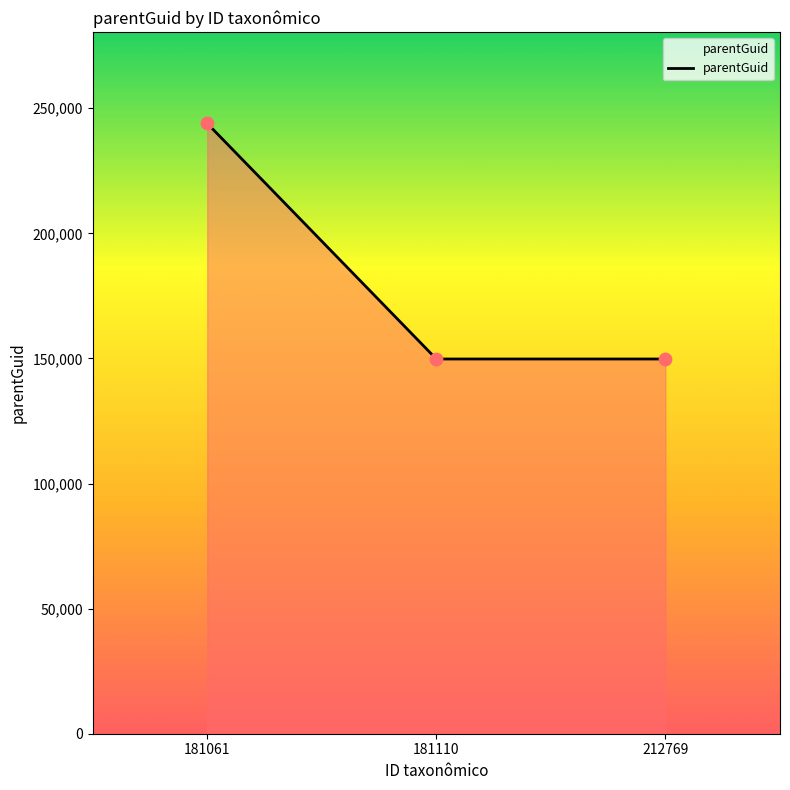

What is the change in value from 181061 to 181110?

-94170